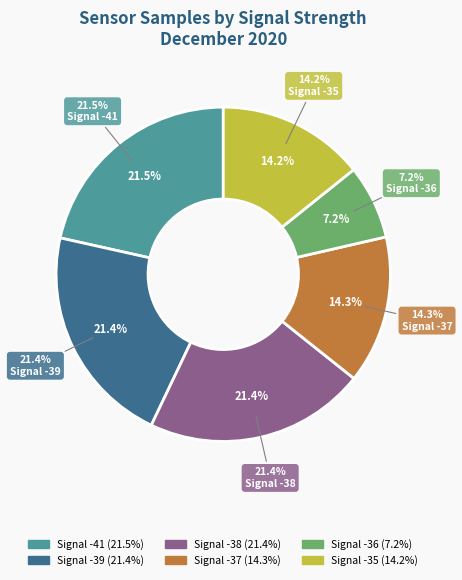

True or false: -37 accounts for 1% of the total.

False